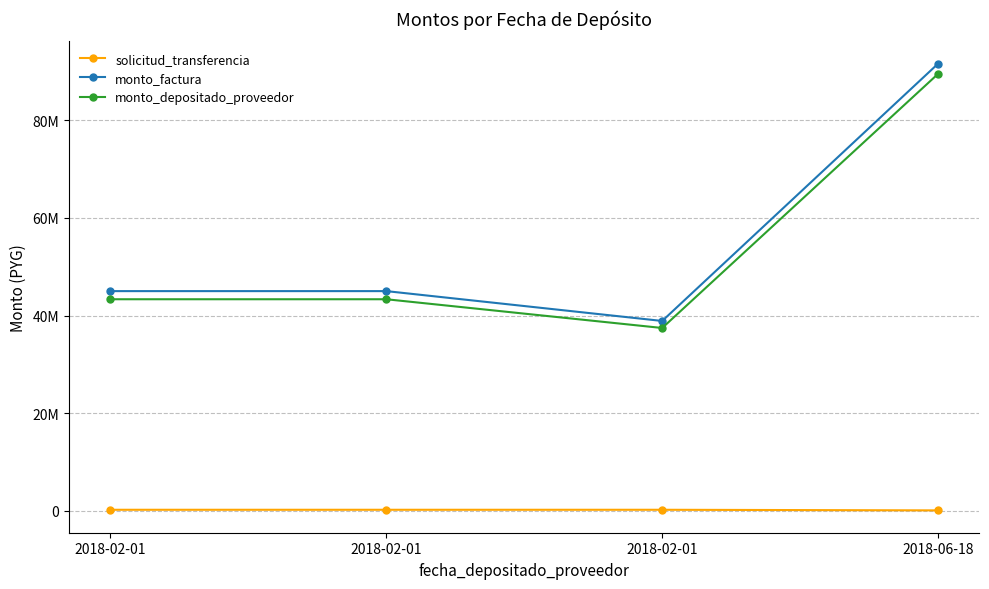

At how many categories does at least one series exceed 85593780?

1